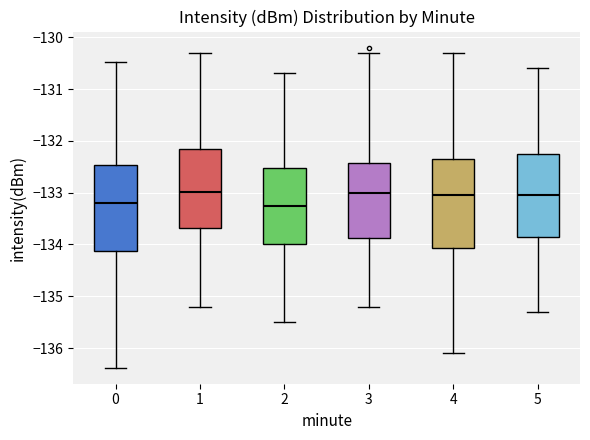

Reading left to right, read every box against the y-axis: the position of its median line, the range the box covers, and the ends of its whiskers. The values are not printed on the chart, so give them approximately, as read against the axis.

0: median -133.2, box -134.1 to -132.5, whiskers -136.4 to -130.5
1: median -133.0, box -133.7 to -132.2, whiskers -135.2 to -130.3
2: median -133.2, box -134.0 to -132.5, whiskers -135.5 to -130.7
3: median -133.0, box -133.9 to -132.4, whiskers -135.2 to -130.3
4: median -133.0, box -134.1 to -132.3, whiskers -136.1 to -130.3
5: median -133.0, box -133.8 to -132.2, whiskers -135.3 to -130.6